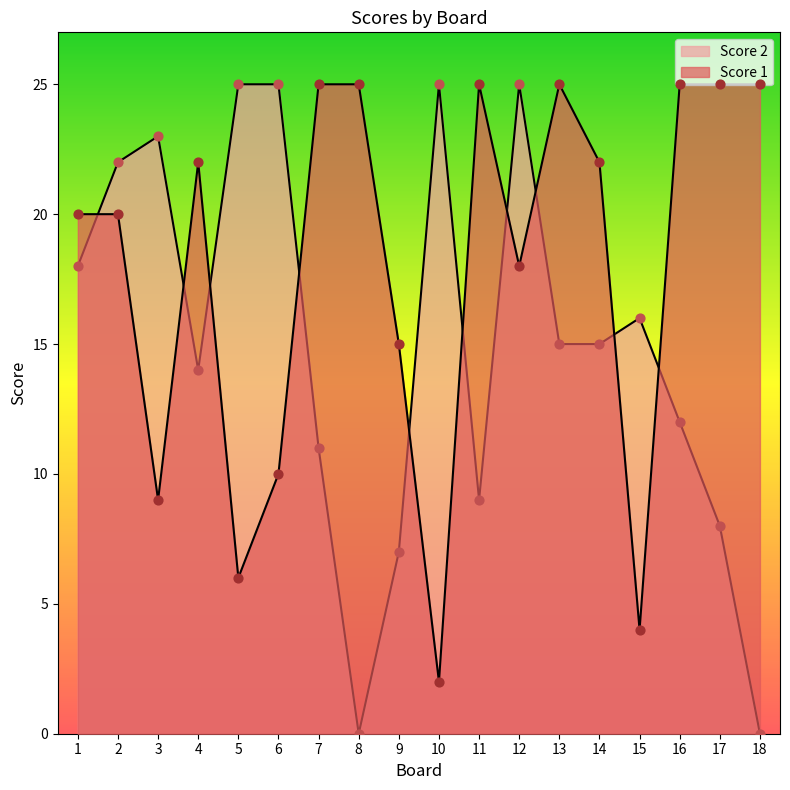

At how many categories does at least one series exceed 16?

16